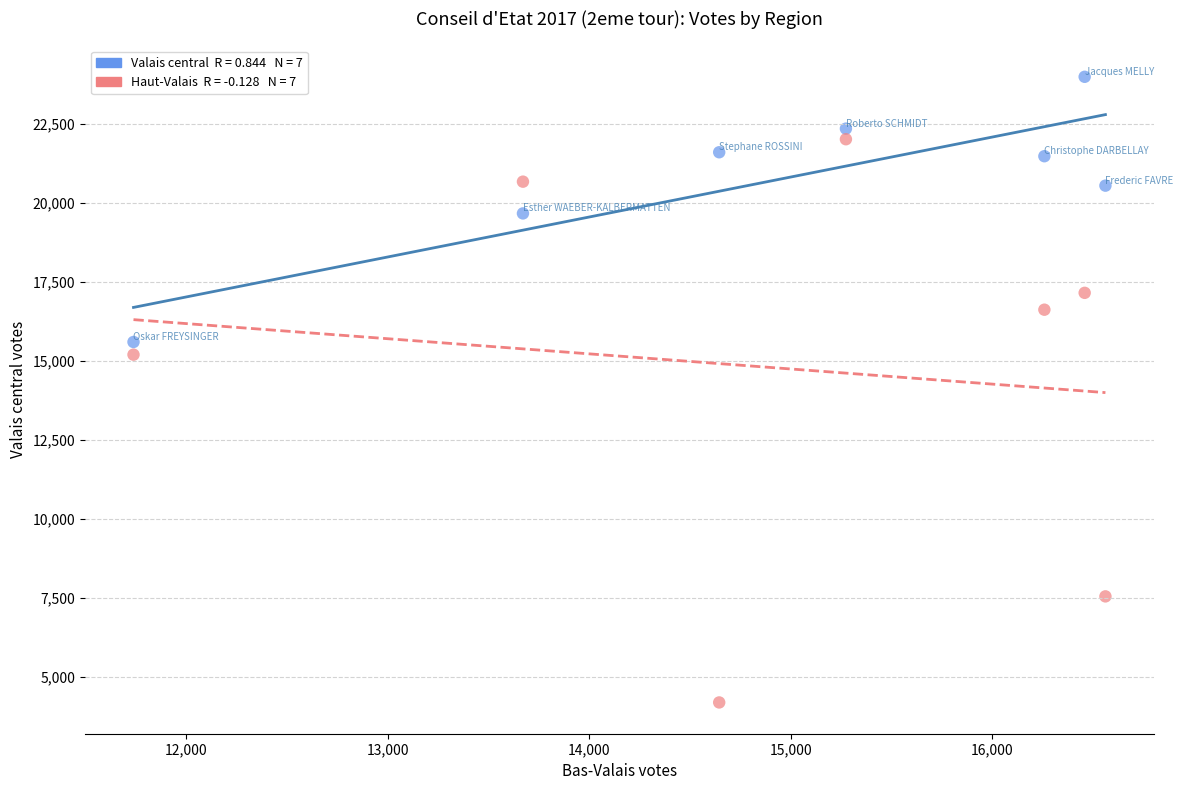

Across all data points, what is the range of Y values (max minus min)?

19785